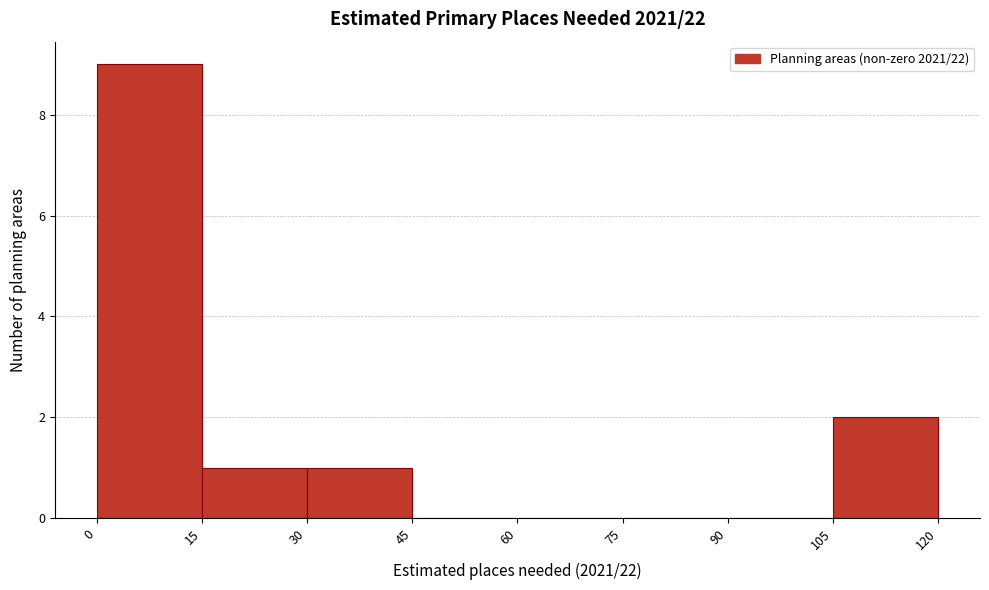

Reading left to right, list every bar in this chart as the range it spans on the x-axis followed by its height. The values are not printed on the chart, so give them approximately, as read against the axis.

0 to 15: 9
15 to 30: 1
30 to 45: 1
45 to 60: 0
60 to 75: 0
75 to 90: 0
90 to 105: 0
105 to 120: 2